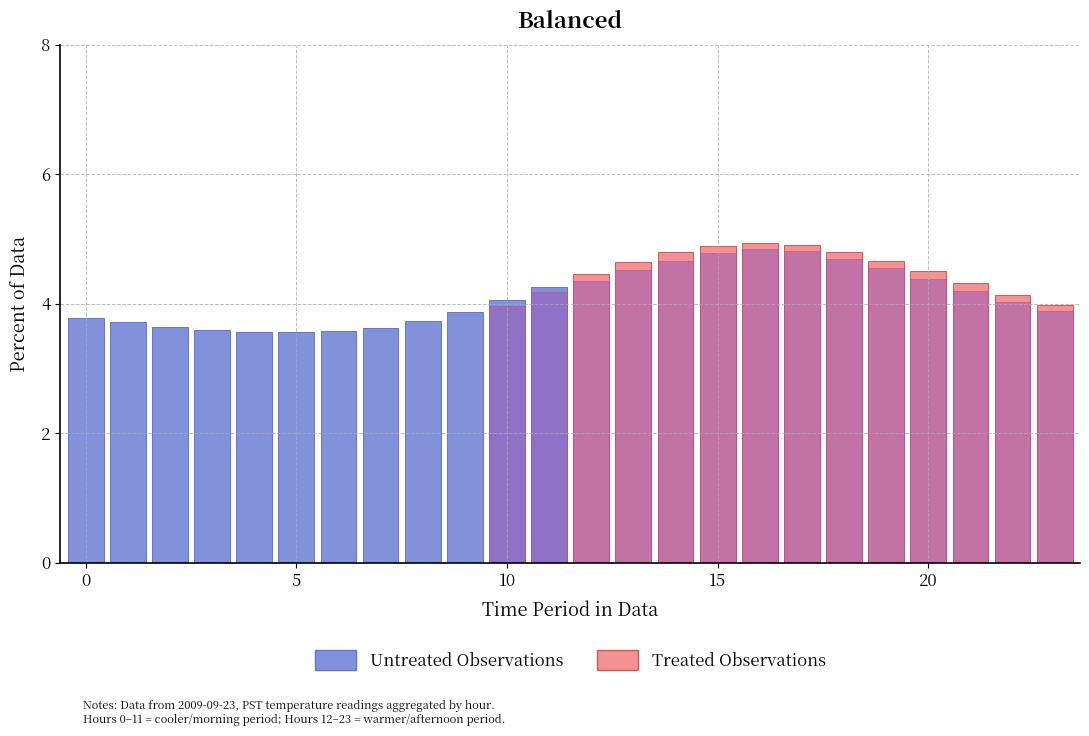

The value of Untreated Observations at 11 is 4.3. True or false?

True